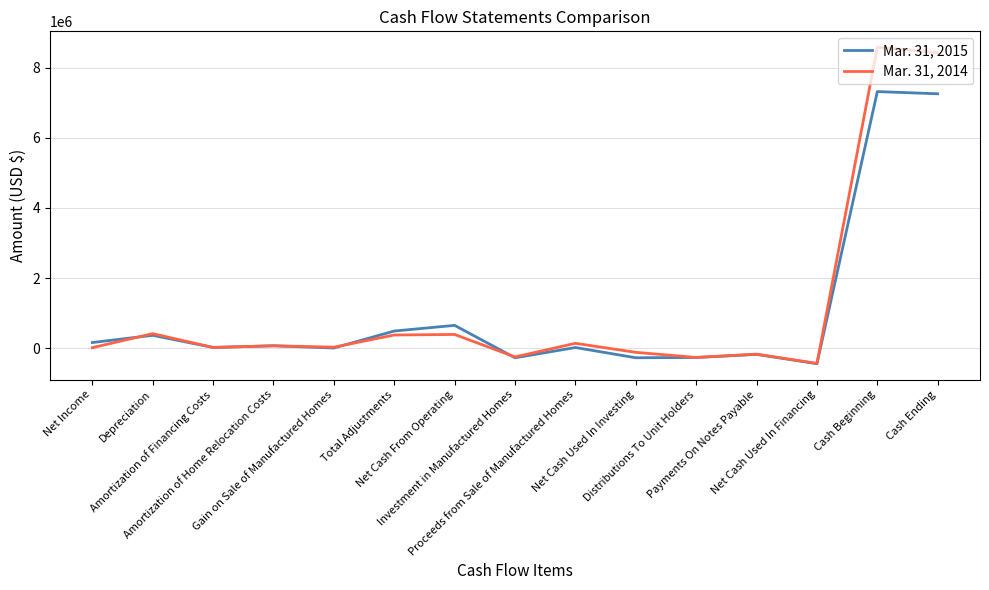

At which label does Mar. 31, 2014 first exceed 29685?

Depreciation